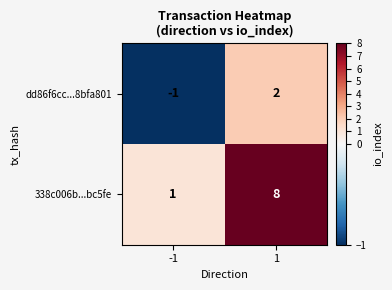

At which category is the sum across all series the highest?

1